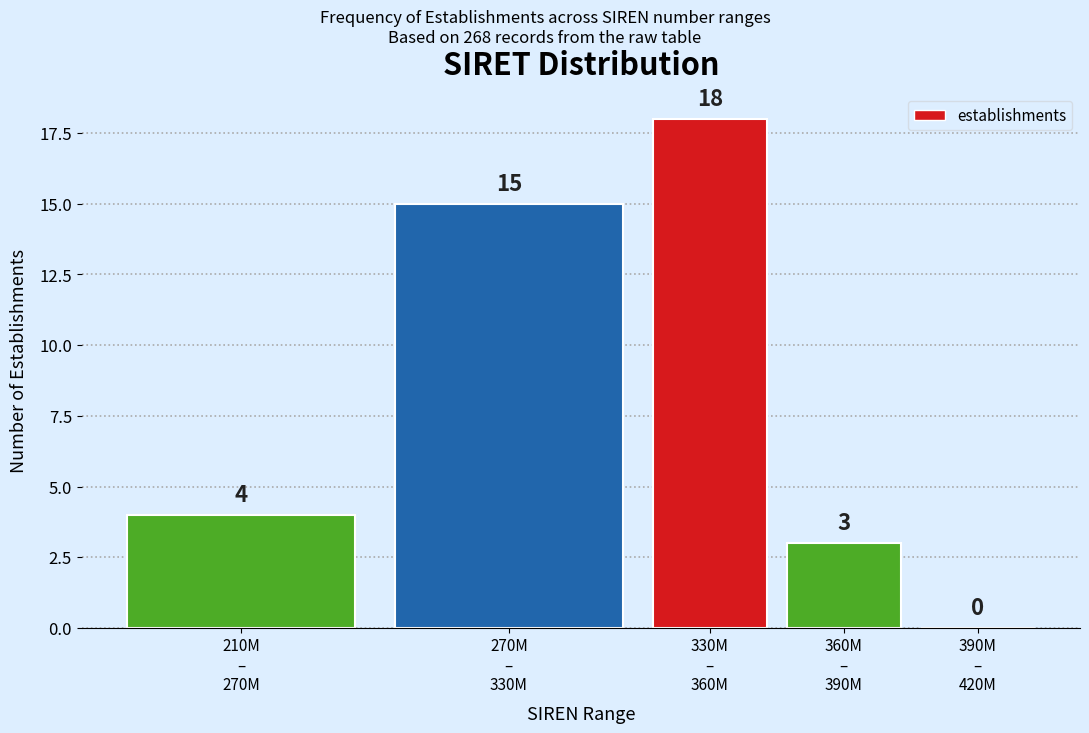

What is the sum of all values?

40